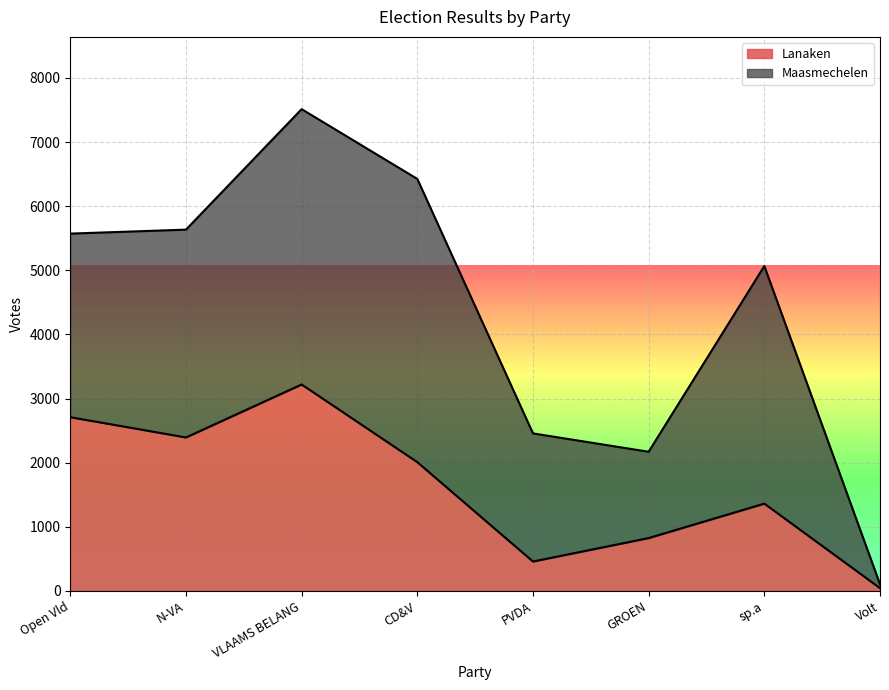

Which category has the lowest value in the Lanaken series?

Volt